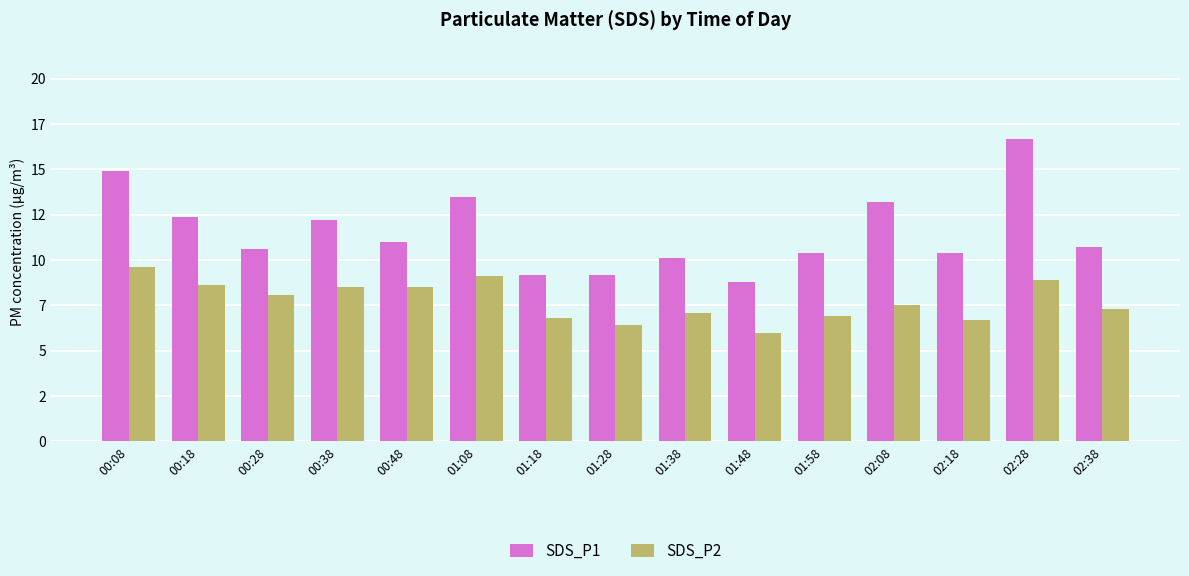

What are all the series names shown in the legend?

SDS_P1, SDS_P2